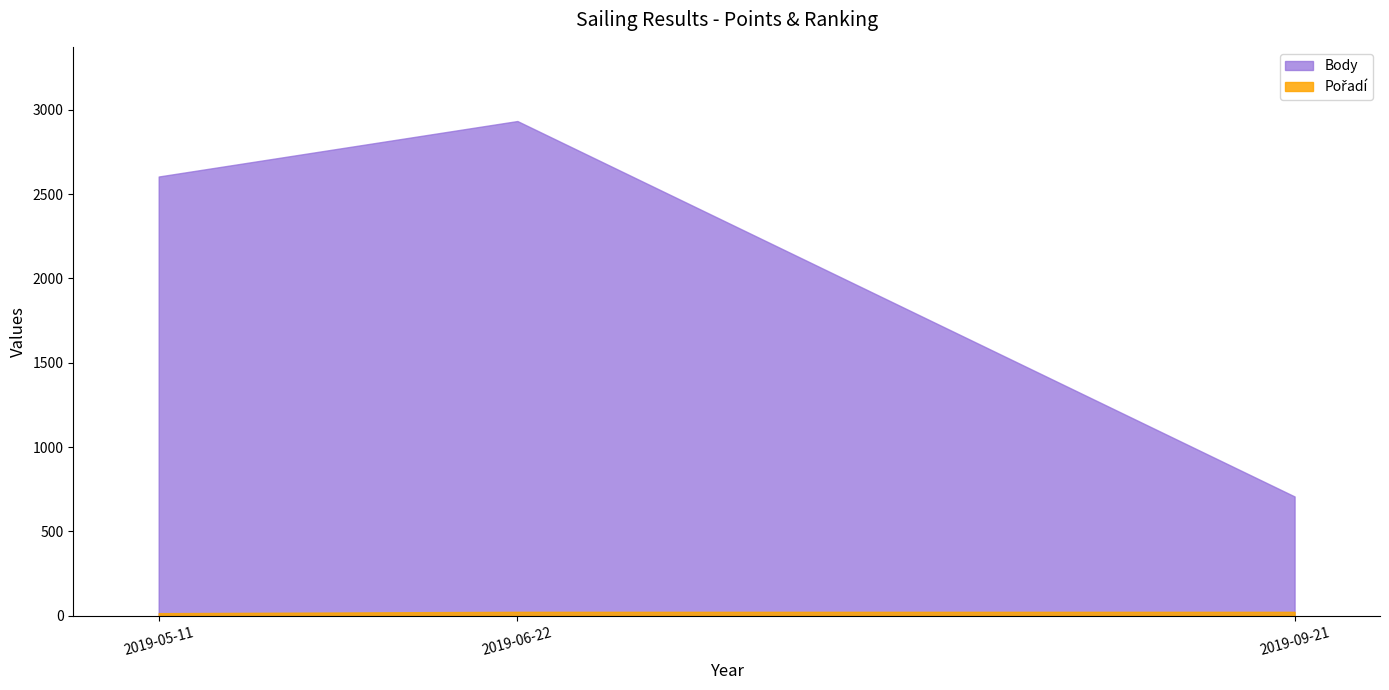

What is the average value of the Body series?

2081